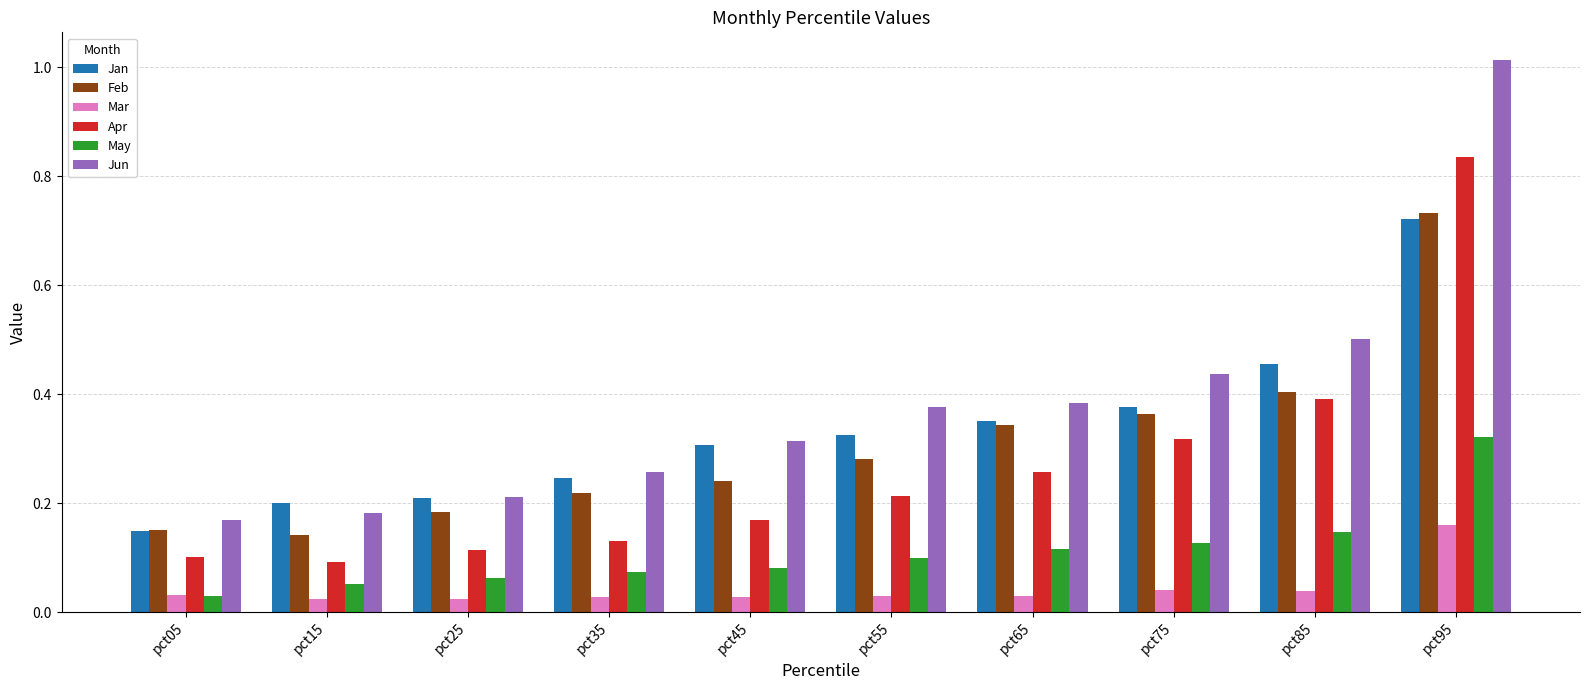

List the labels in order of Apr value, largest first.

pct95, pct85, pct75, pct65, pct55, pct45, pct35, pct25, pct05, pct15